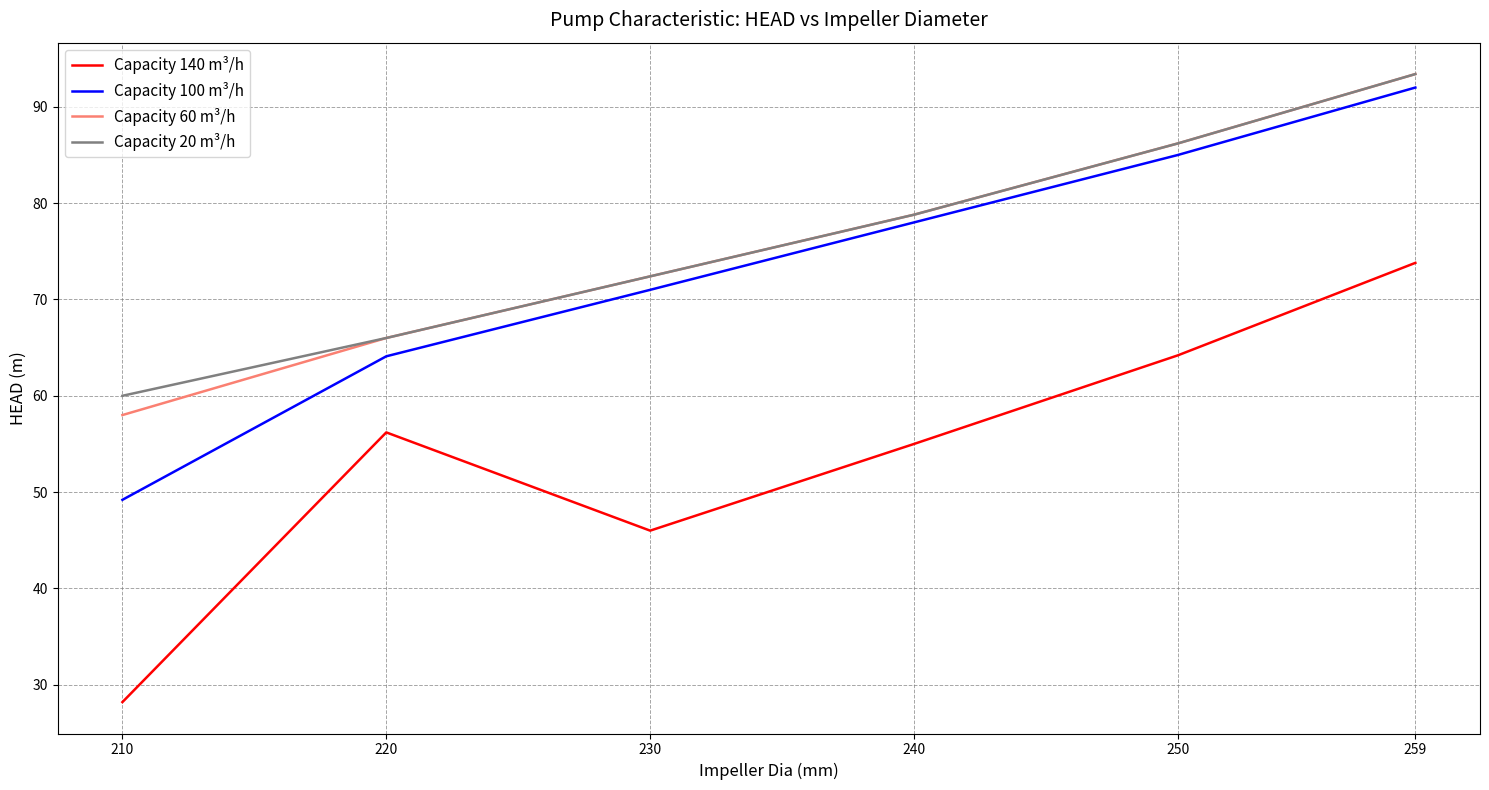

List the labels in order of Capacity 100 m³/h value, smallest first.

210, 220, 230, 240, 250, 259